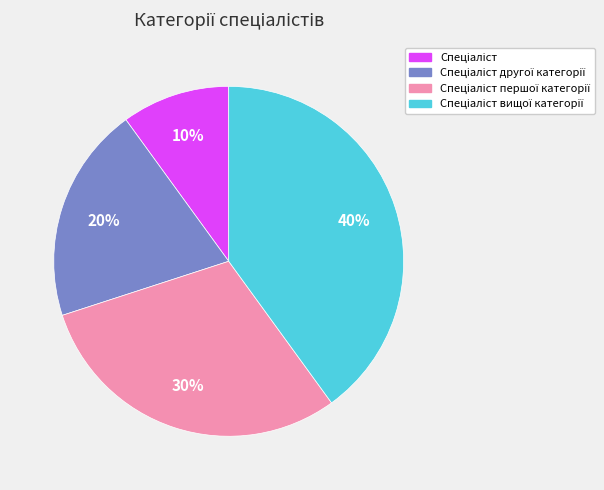

To the nearest percent, what is the average slice percentage?

25%